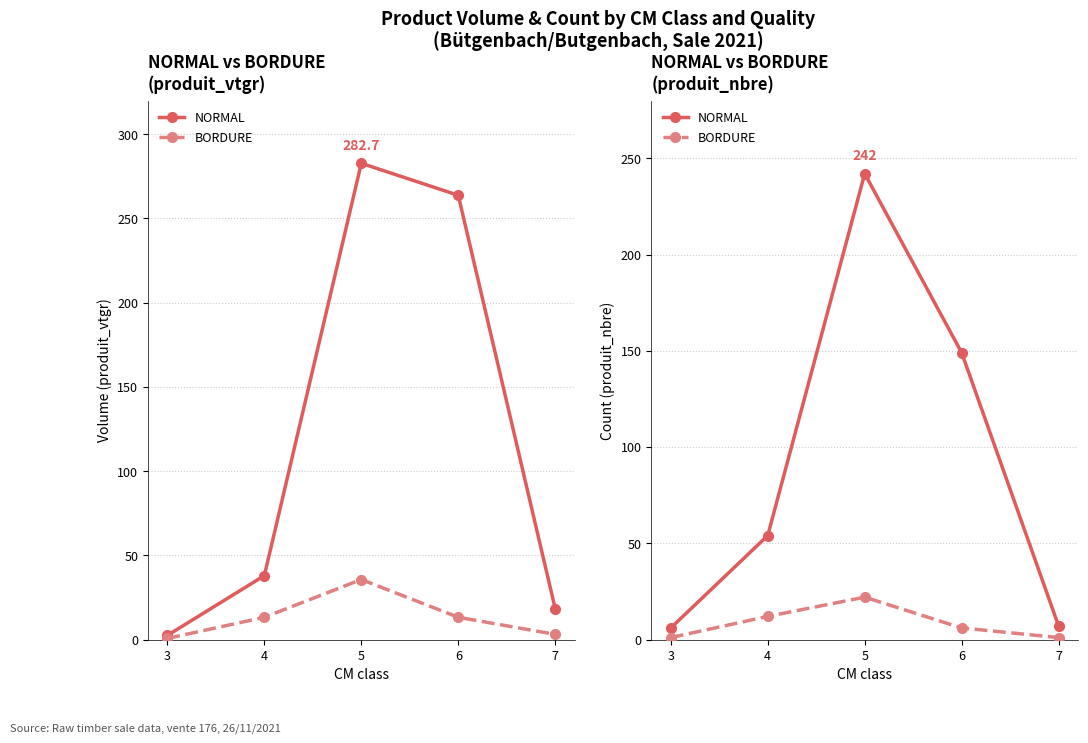

What is the lowest value of the NORMAL series?

6